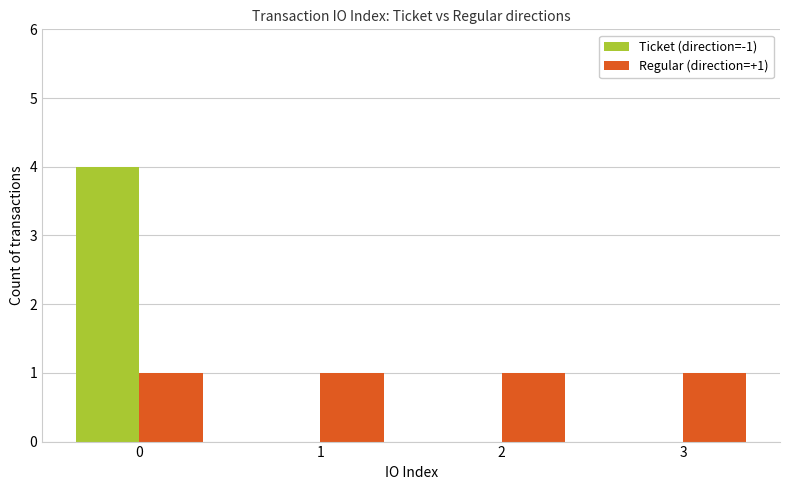

Is the value of Ticket (direction=-1) at 0 greater than the value of Regular (direction=+1) at 0?

Yes